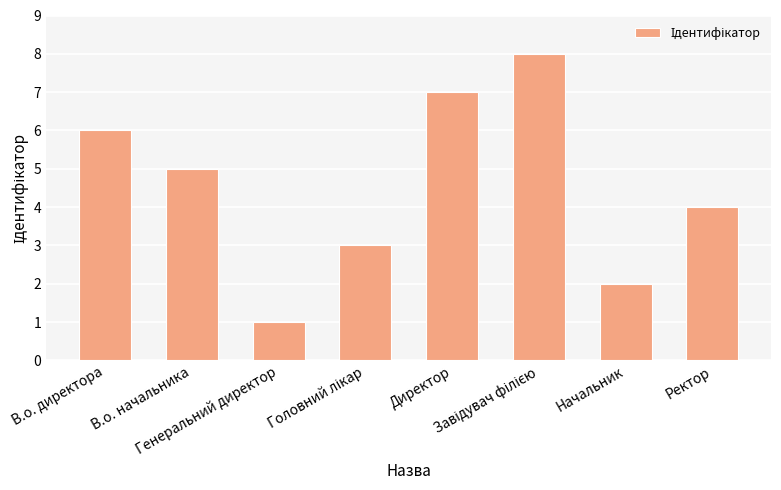

What value does the data have at В.о. директора?

6